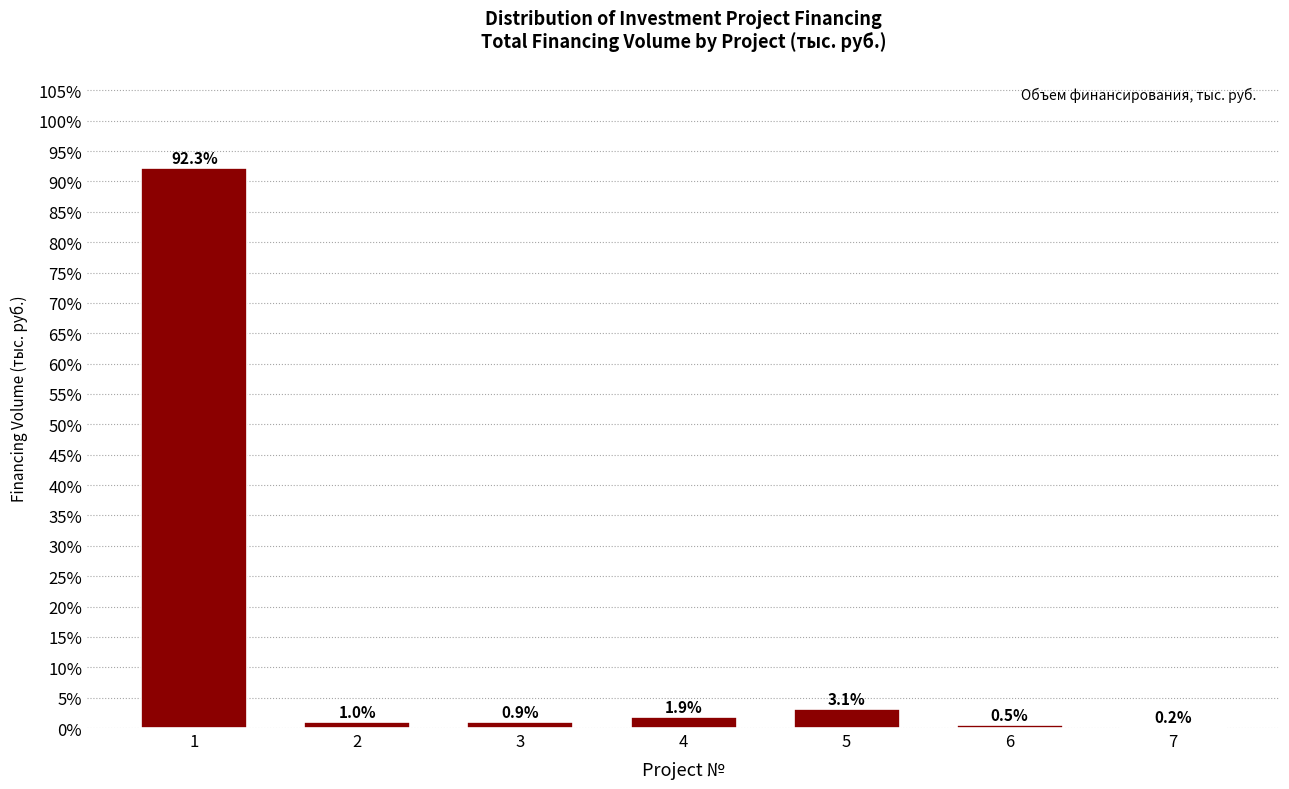

Reading left to right, list all the values displayed in this chart.

1=92.3	2=1.0	3=0.9	4=1.9	5=3.1	6=0.5	7=0.2